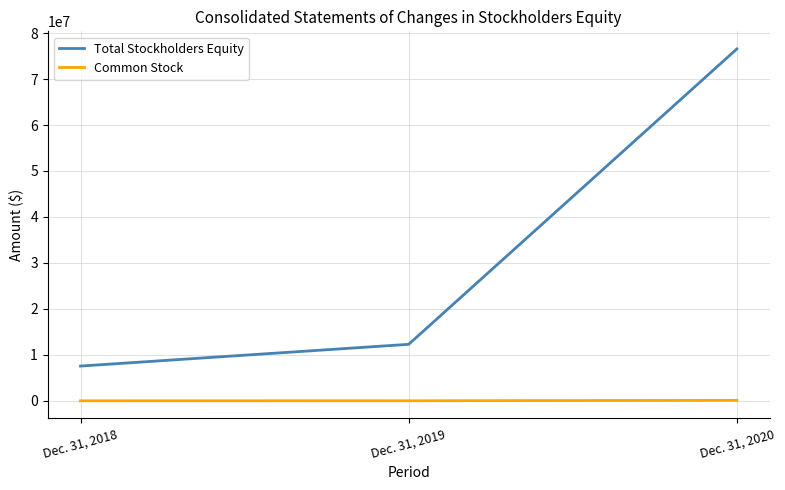

What is the difference between the maximum and minimum values in the Total Stockholders Equity series?

68970000